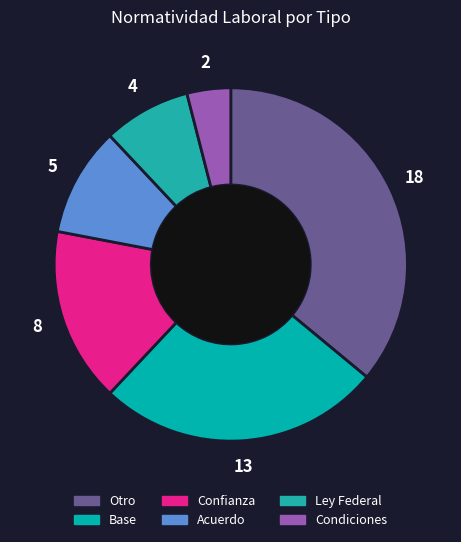

The Ley Federal slice represents 8% of the pie. True or false?

True